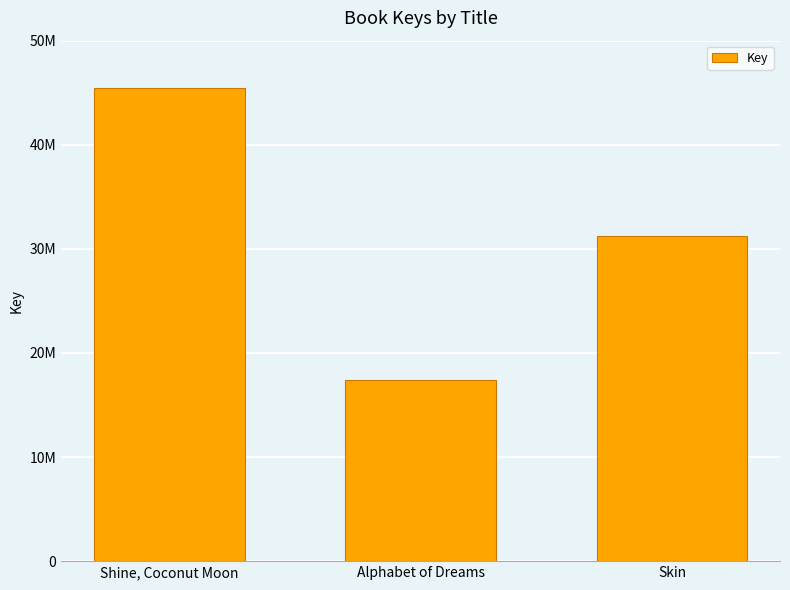

Are the bars horizontal?

No